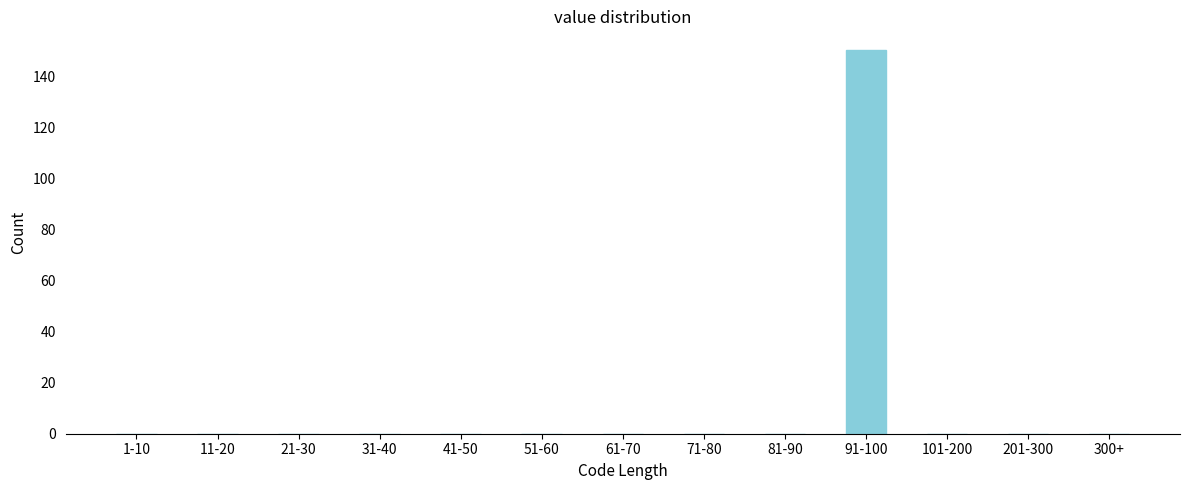

Reading left to right, what are all the values shown in this chart?

1-10=0	11-20=0	21-30=0	31-40=0	41-50=0	51-60=0	61-70=0	71-80=0	81-90=0	91-100=150	101-200=0	201-300=0	300+=0